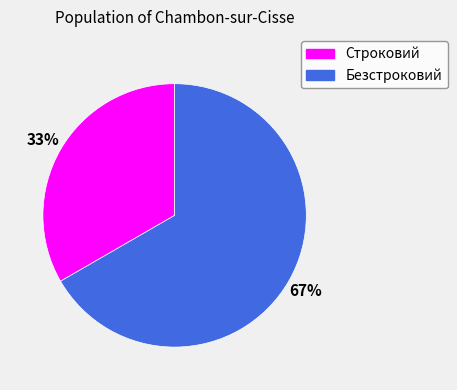

What percentage is the Строковий slice, to the nearest percent?

33%